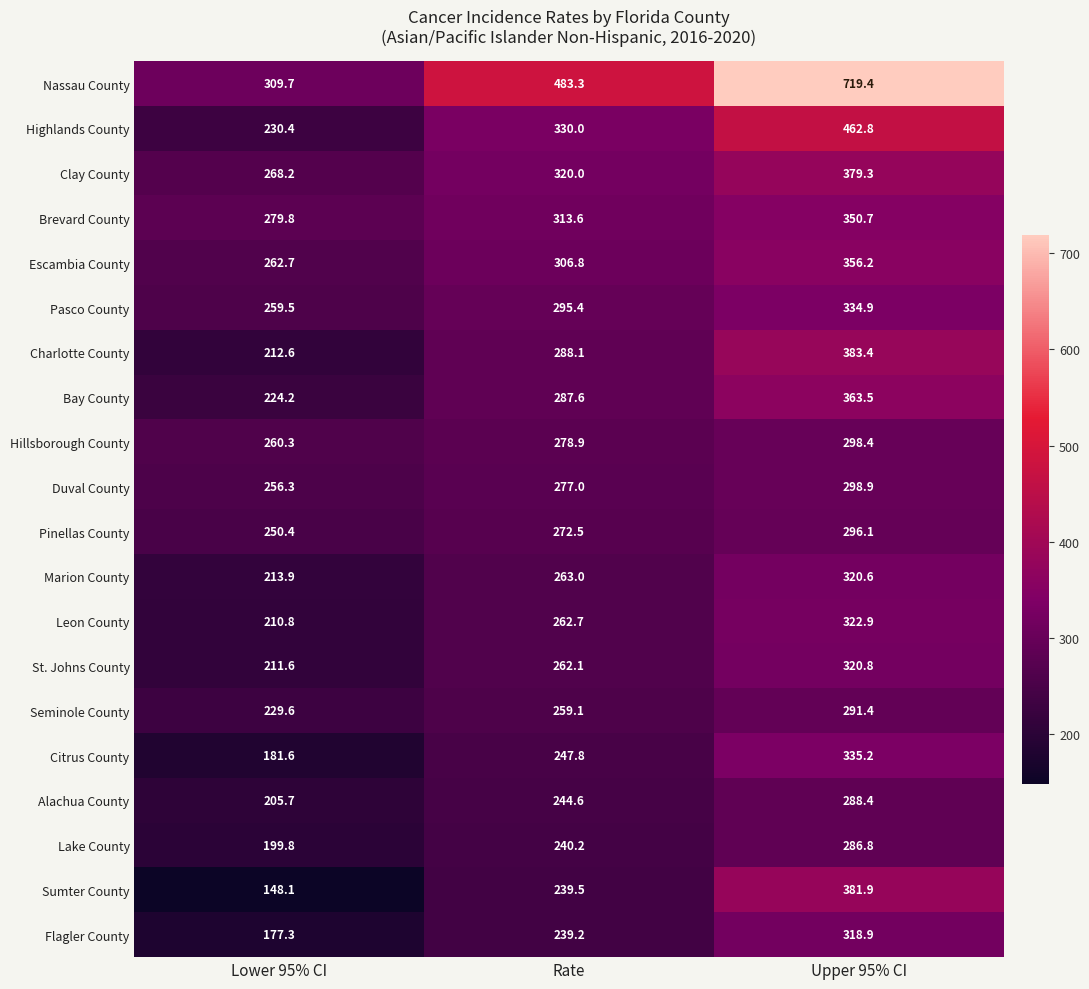

What is the sum of all Nassau County values?

1512.4